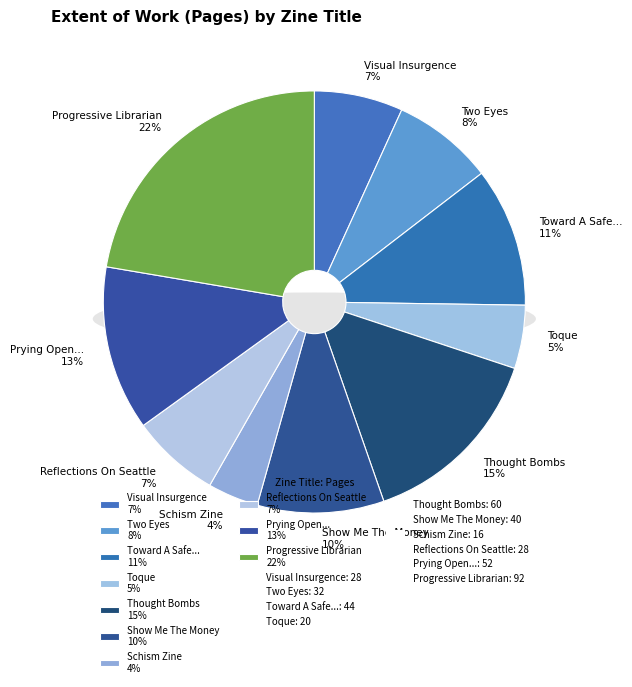

Is the sum of Visual Insurgence (Z02764) and Show Me The Money (Z00330) greater than half?

No